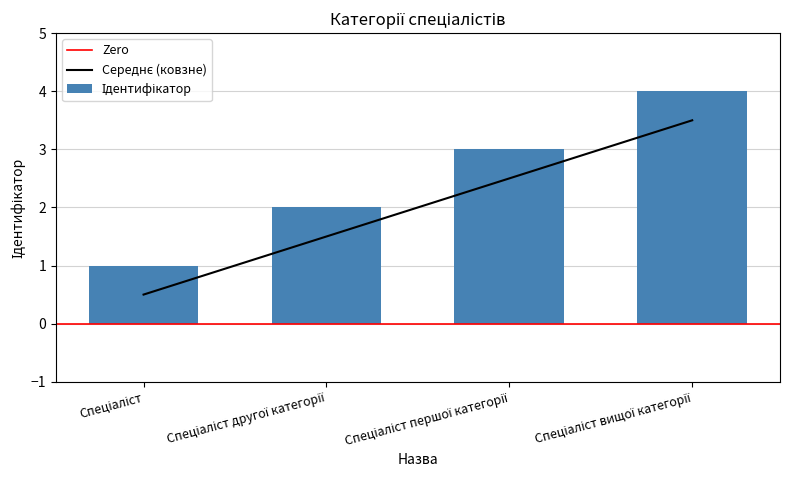

What is the sum of the values at Спеціаліст другої категорії and Спеціаліст?

2.0